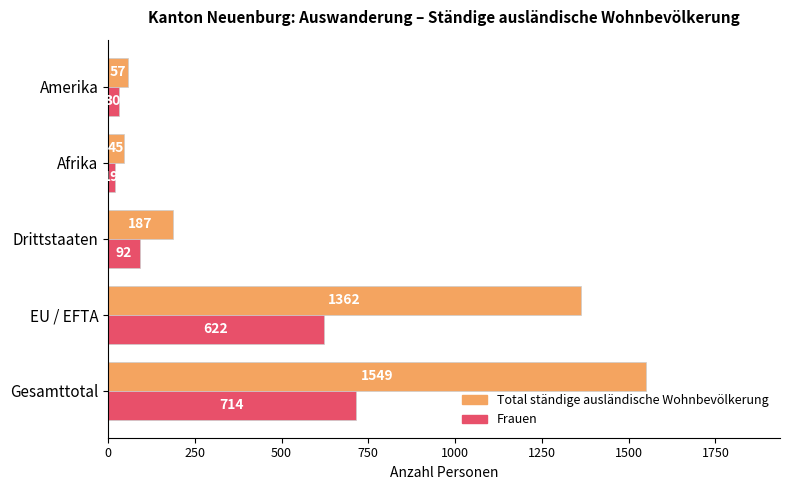

What is the average value of the Total ständige ausländische Wohnbevölkerung series?

640